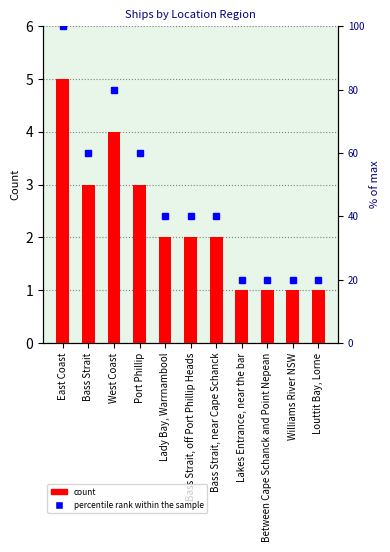

What is the difference between the second highest and second lowest values in the percentile rank within the sample series?

60